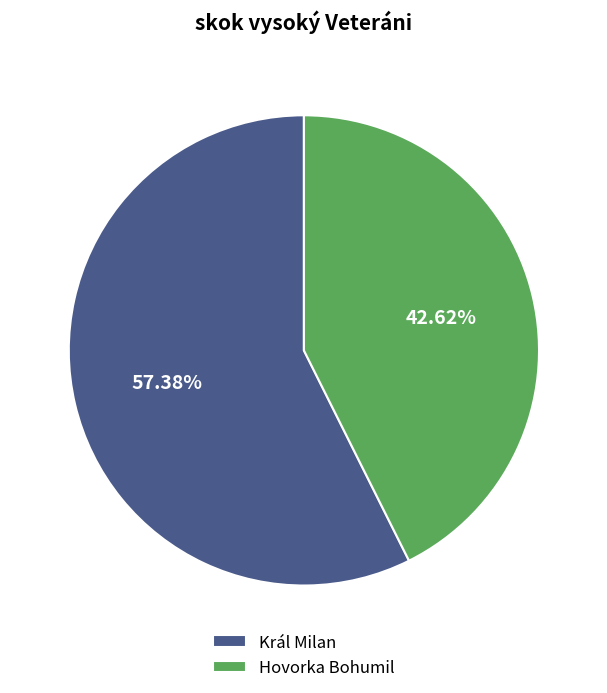

To the nearest percent, what is the combined percentage of Hovorka Bohumil and Král Milan?

100%